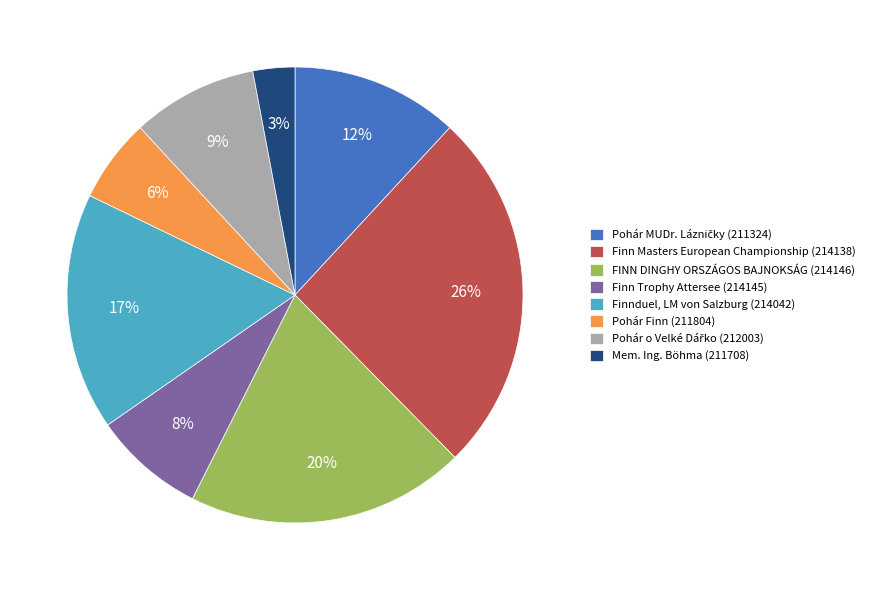

To the nearest percent, what is the difference between the largest and smallest slice percentages?

23%